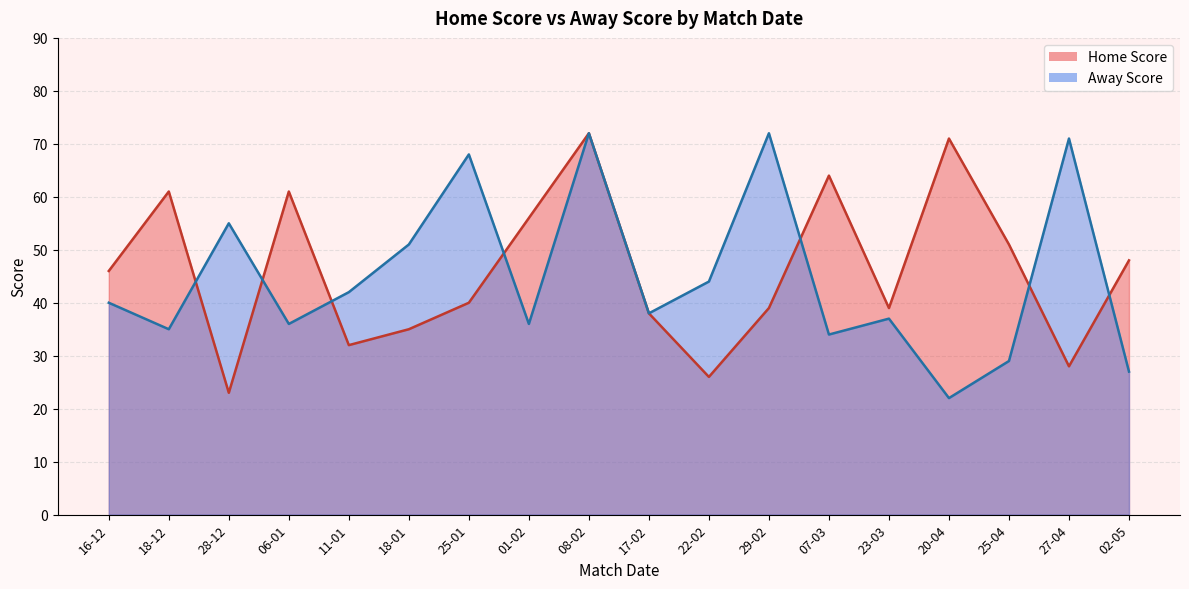

At which label is Away Score closest to 47?

22-02